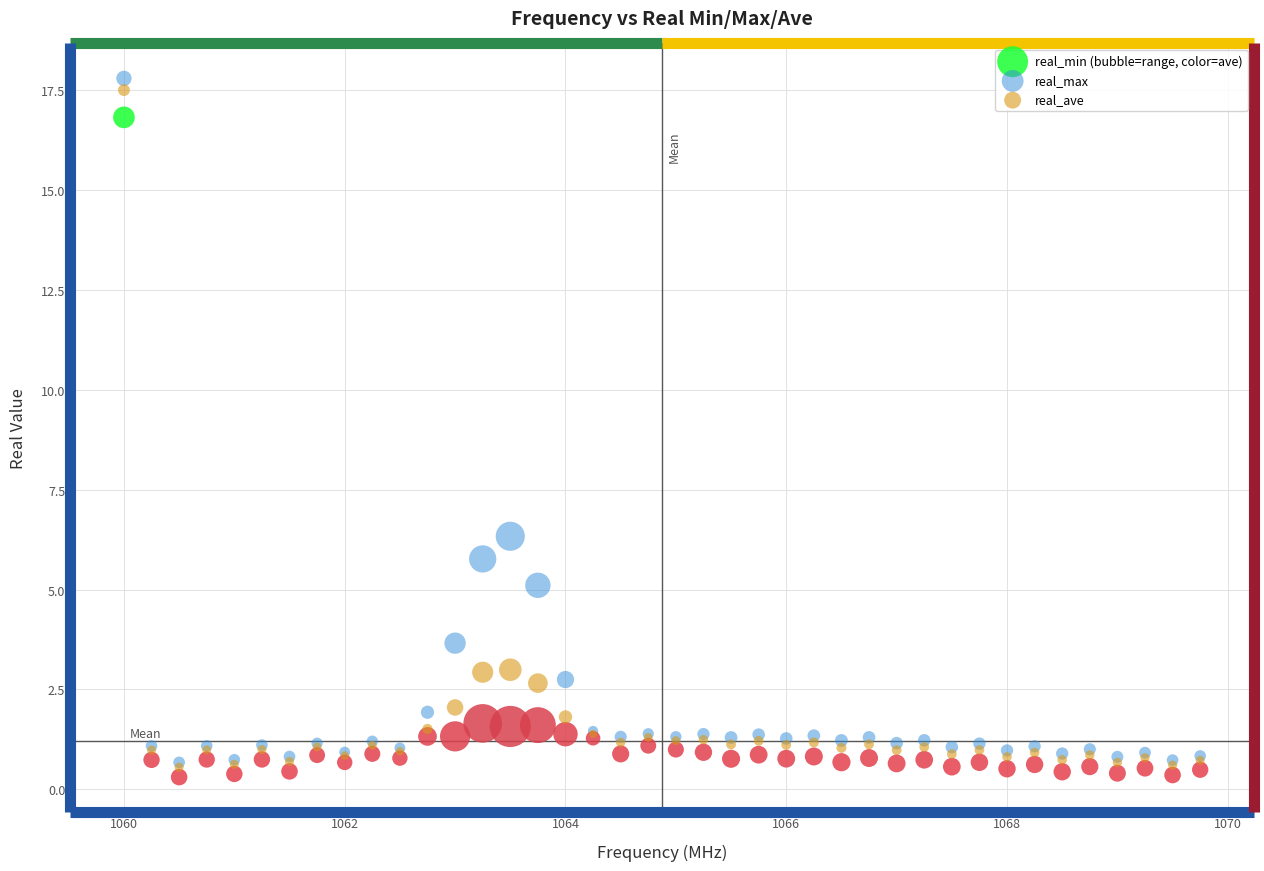

Which series has the largest Y range (max minus min)?

real_max